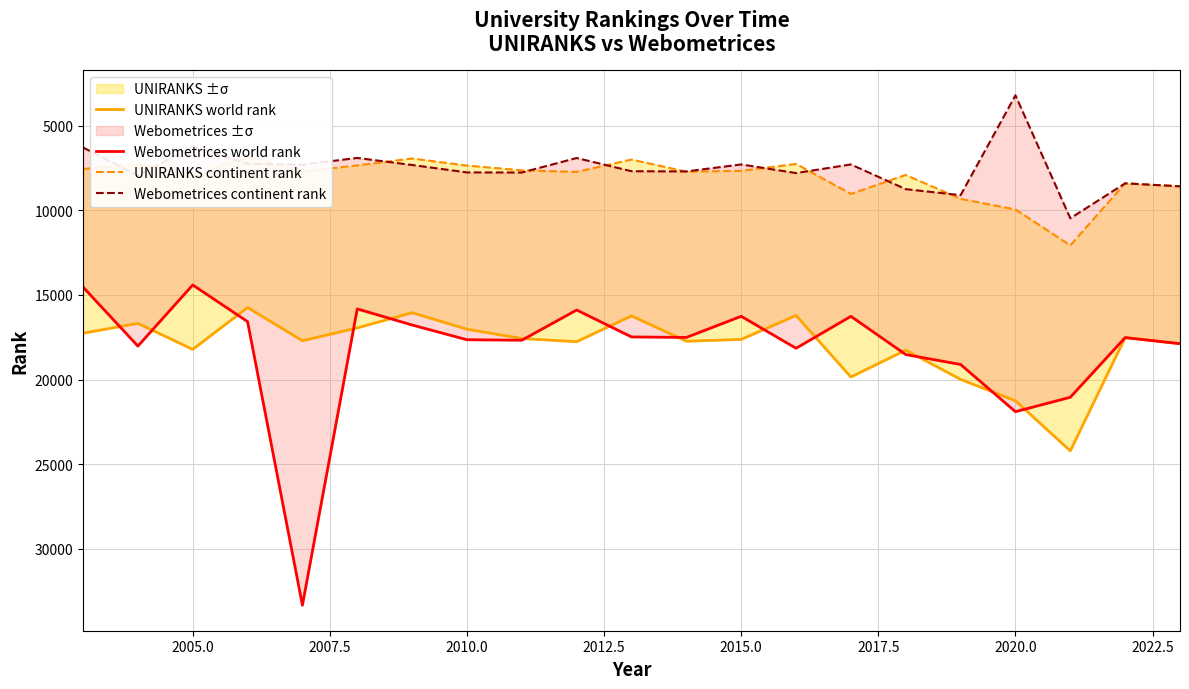

What is the smallest value displayed?

3198